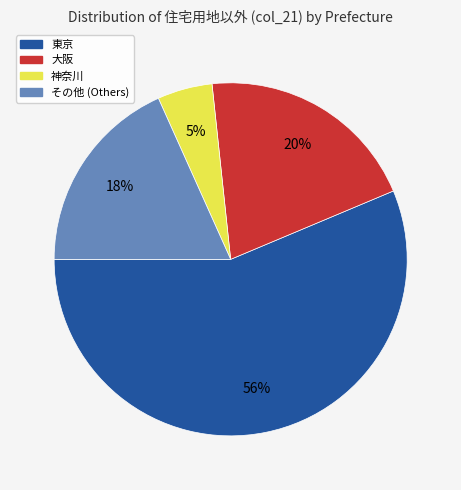

To the nearest percent, what is the average slice percentage?

25%